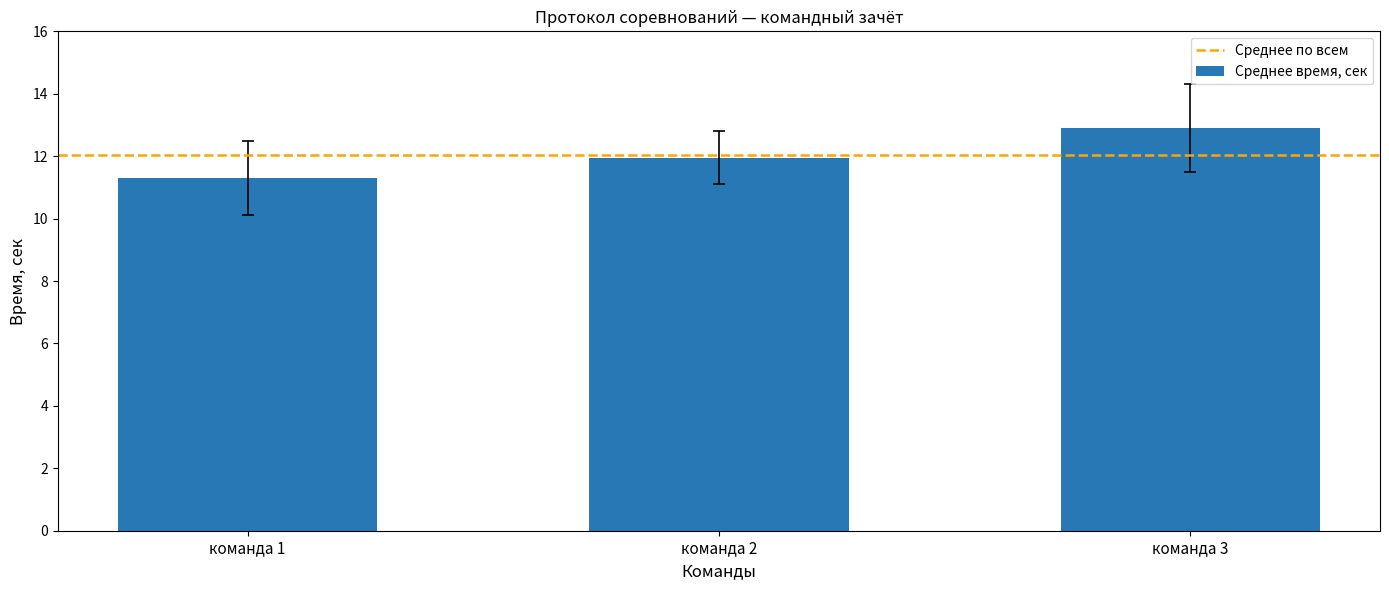

Reading left to right, transcribe all the data shown in this chart.

команда 1=11.3	команда 2=12.0	команда 3=12.9